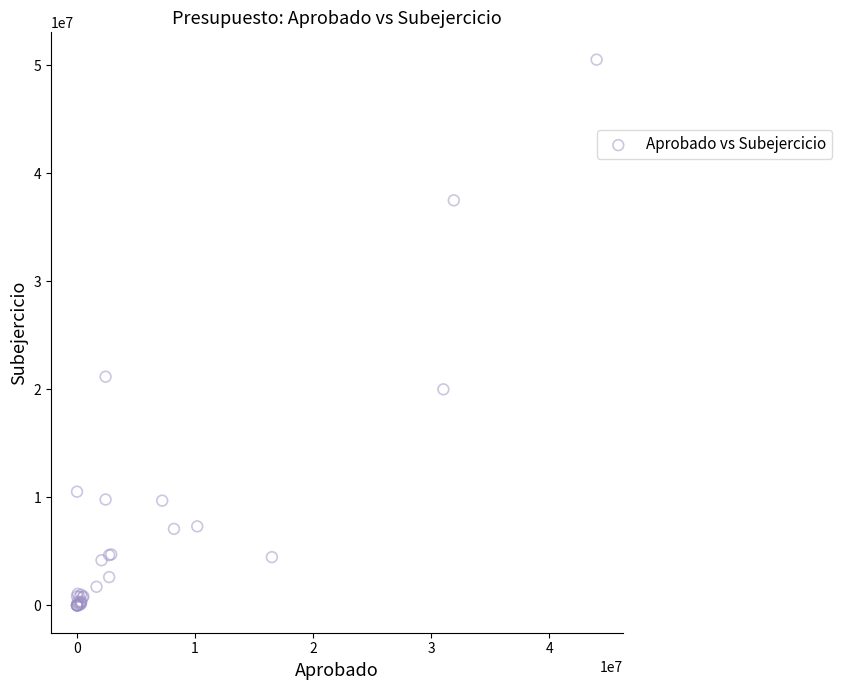

What Y value in the scatter plot is closest to 25271875?

21179785.7